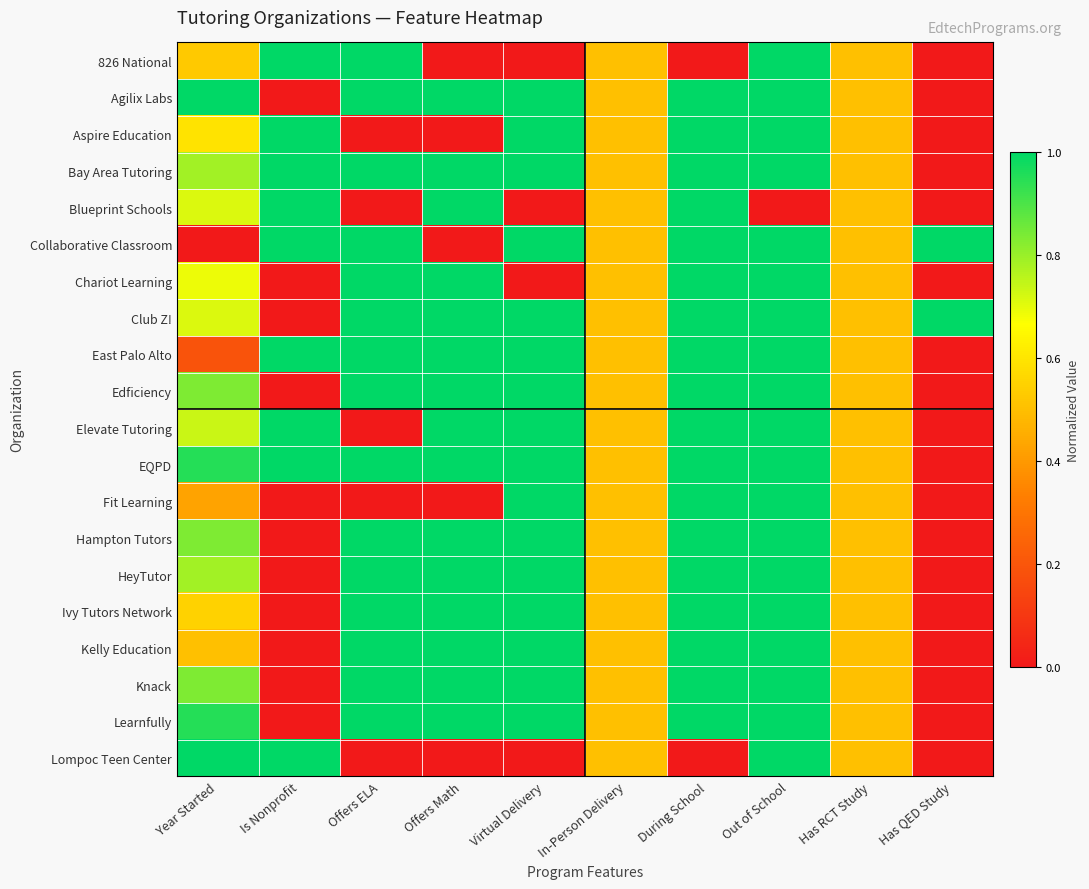

At which category does the chart reach its minimum across all series?

Offers Math